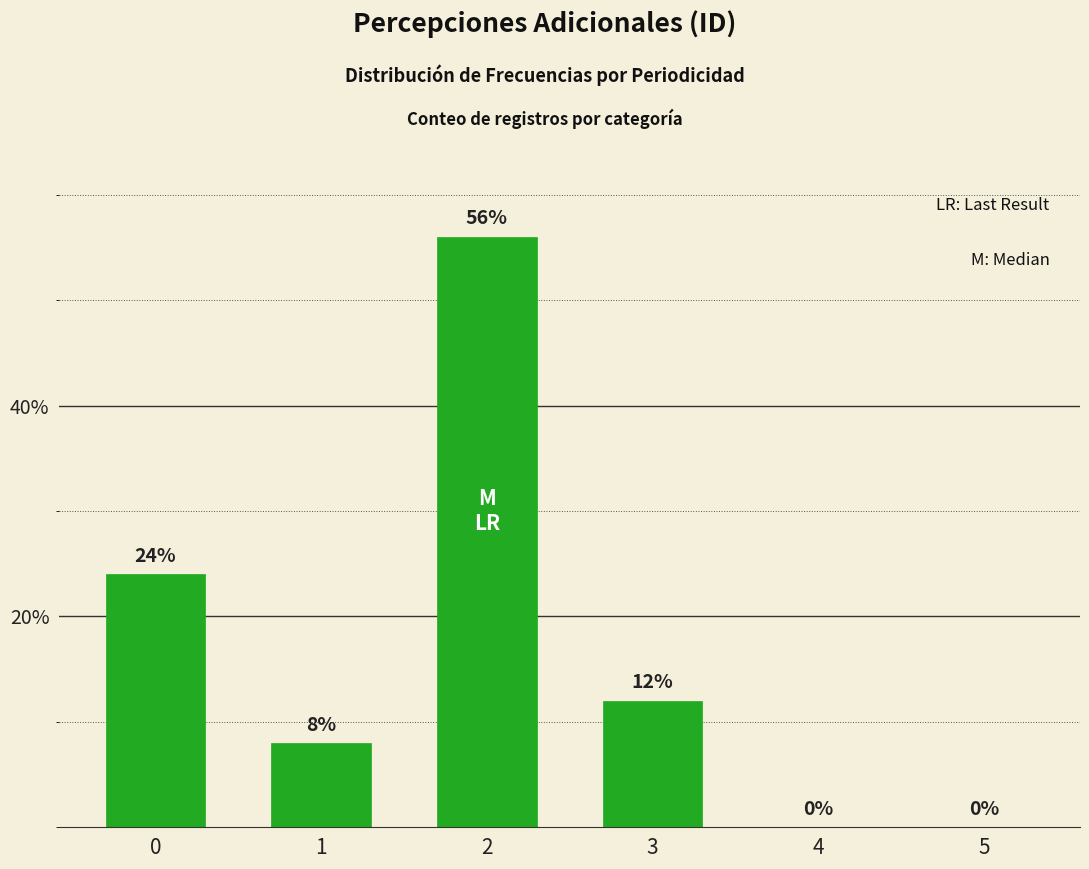

What is the average value?

17